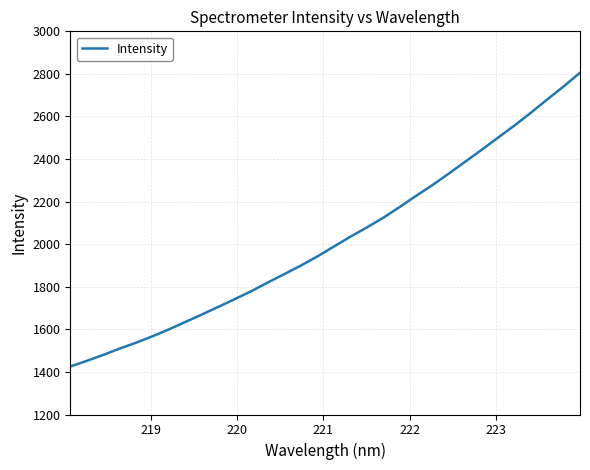

What is the minimum value shown in the chart?

1425.5